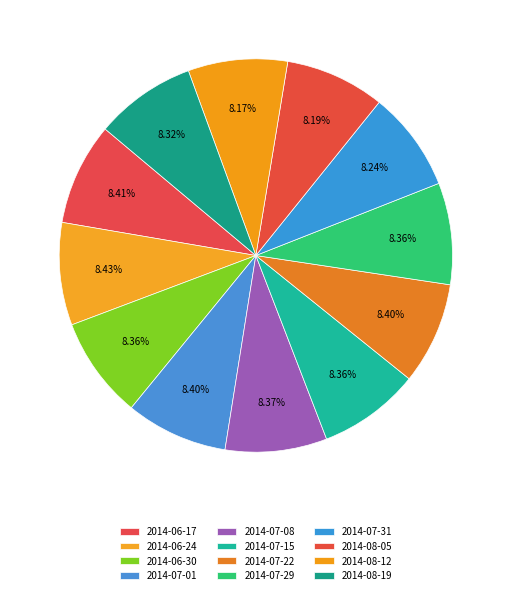

What percentage is NOT represented by 2014-07-22?

91.6%